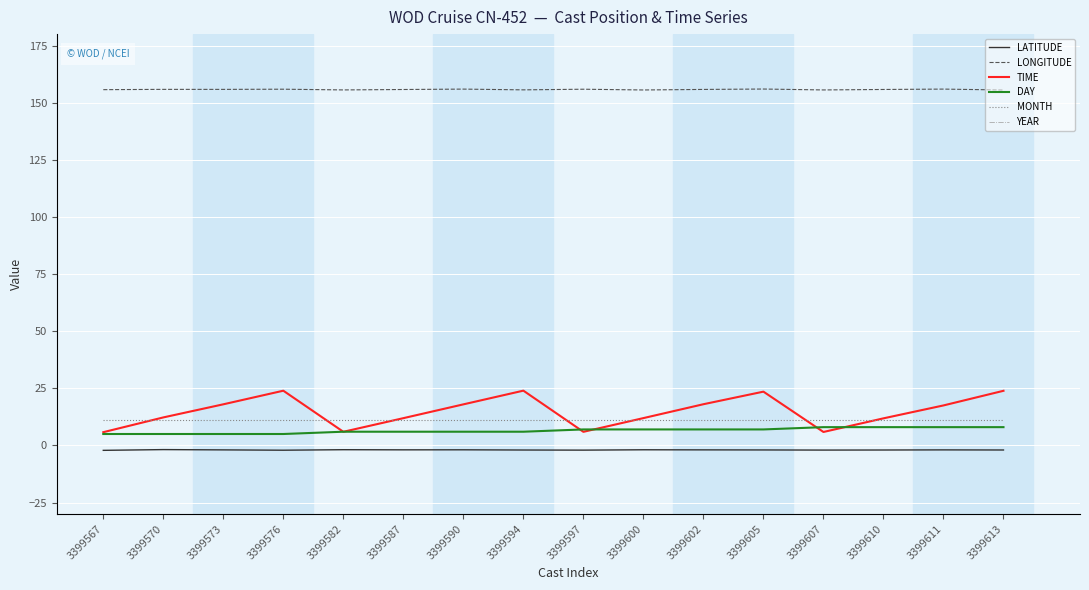

What are all the series names shown in the legend?

LATITUDE, LONGITUDE, TIME, DAY, MONTH, YEAR